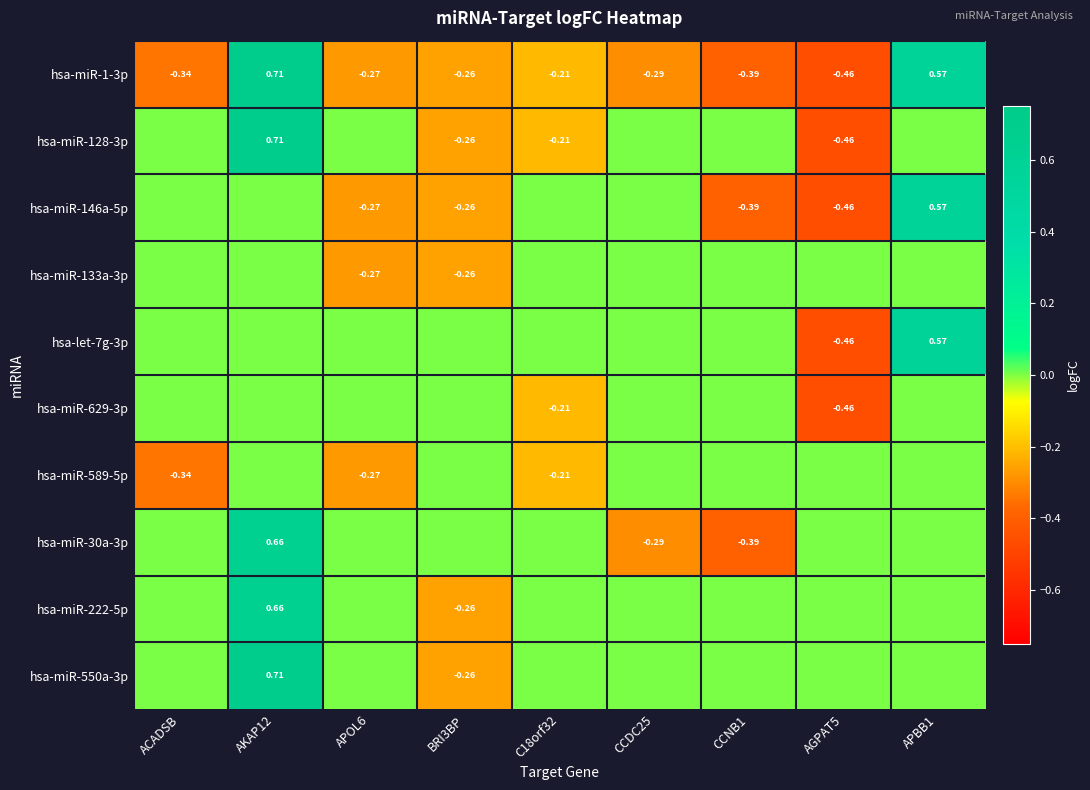

True or false: hsa-miR-30a-3p has a value of 0.0 at APBB1.

True